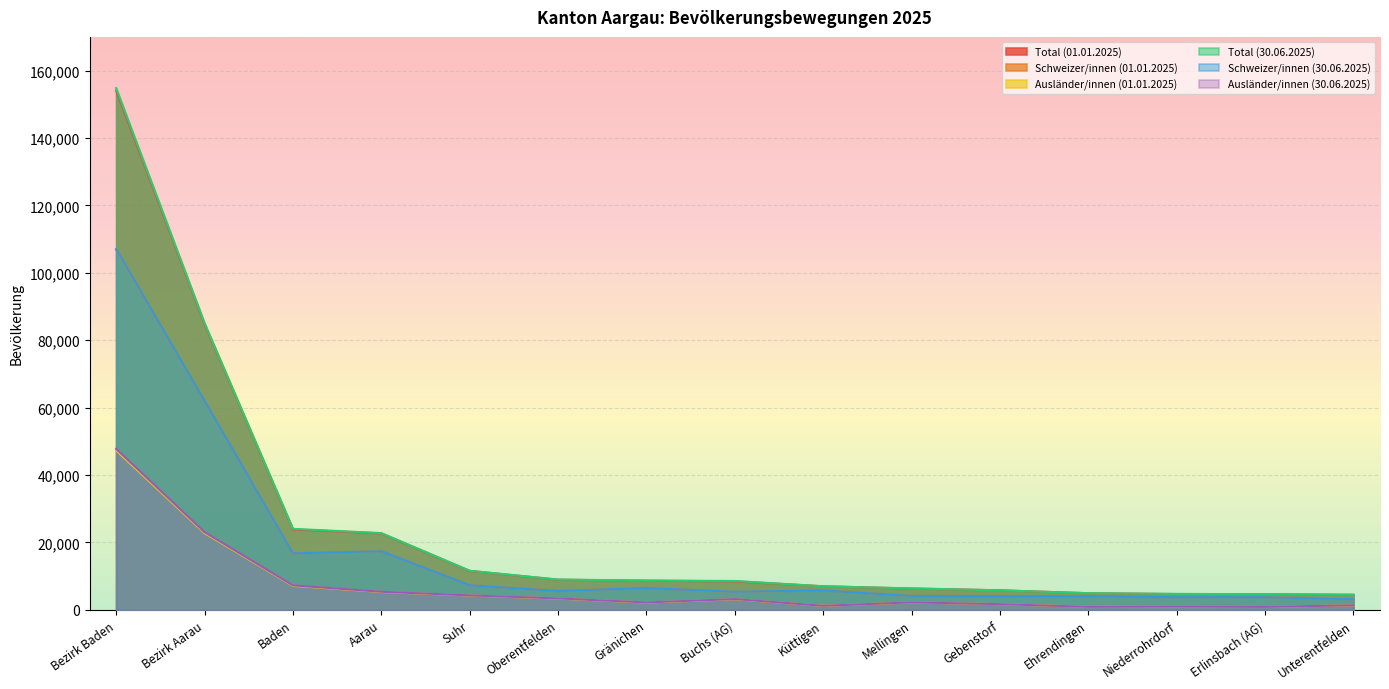

What is the maximum value shown in the chart?

154791